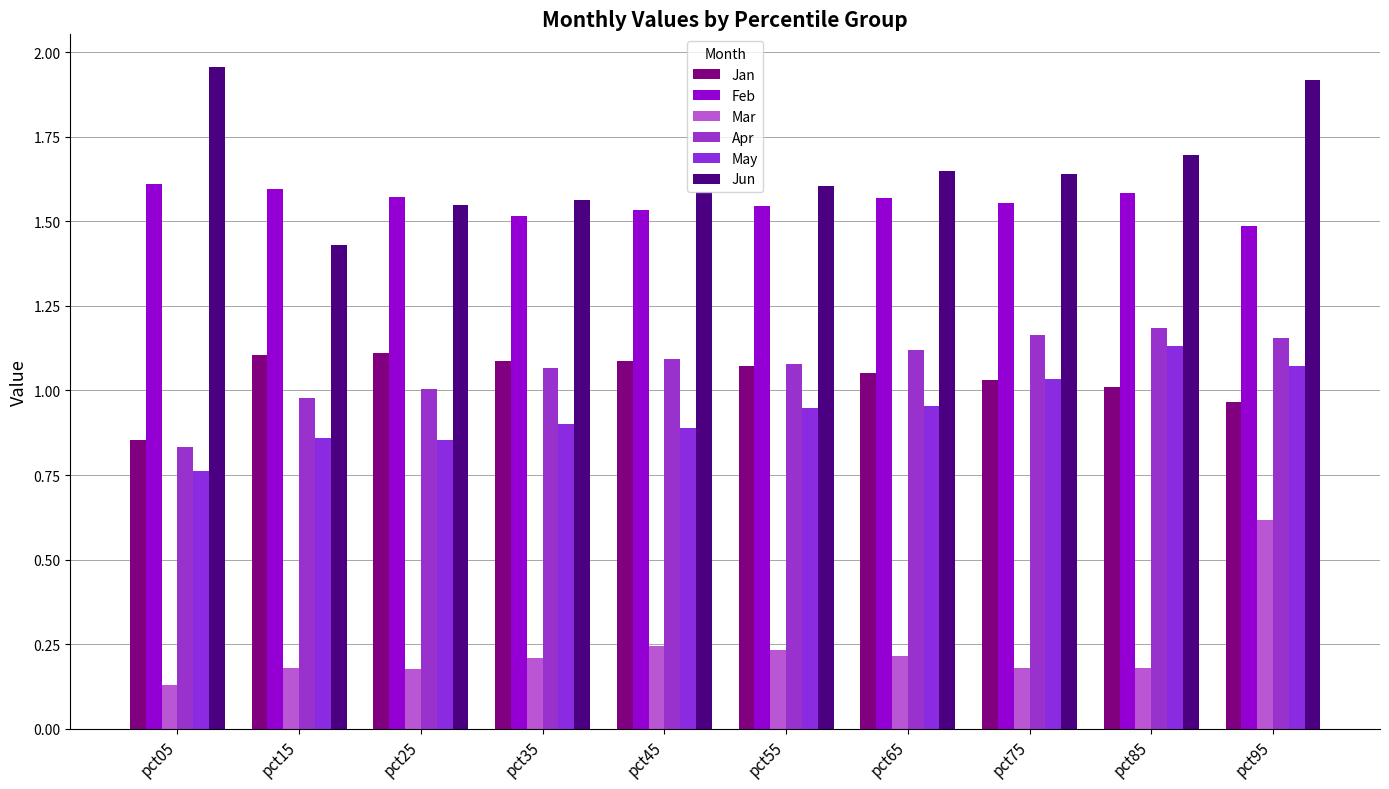

The value of Apr at pct95 is 0.5. True or false?

False